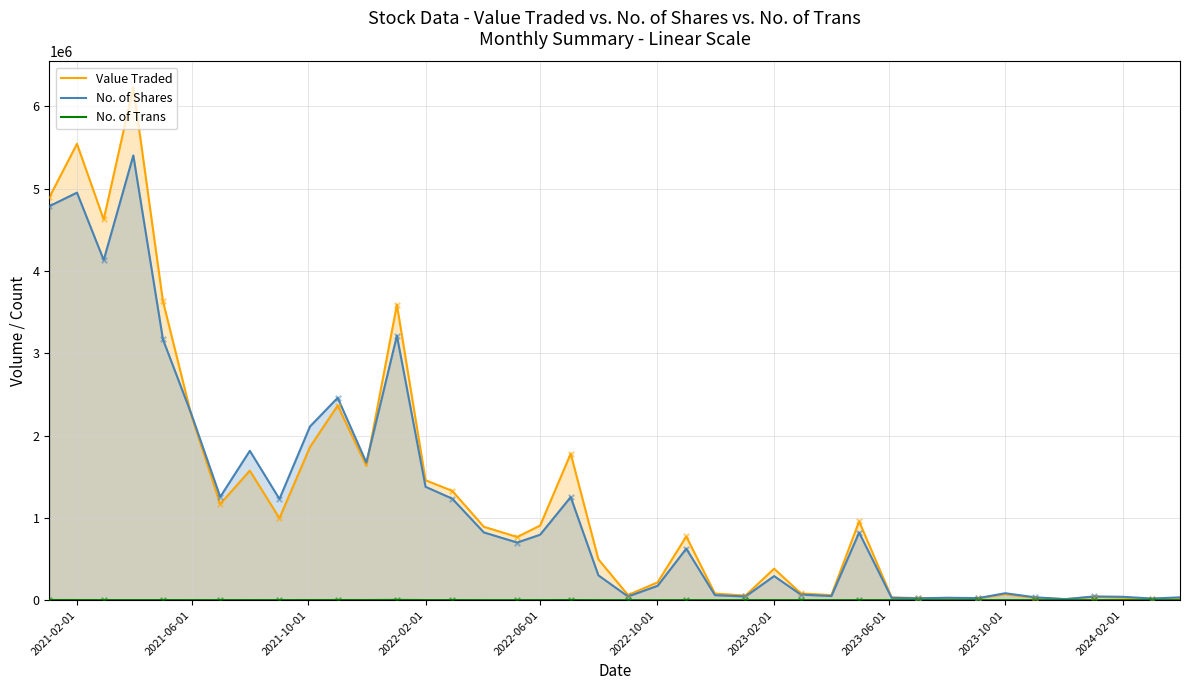

Which series contains the lowest Y value?

No. of Trans